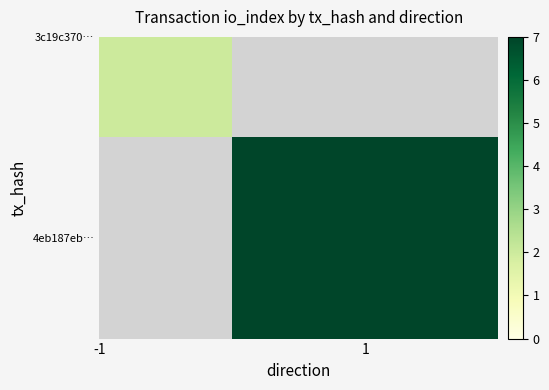

At -1, list the series in order from smallest to largest.

3c19c370…, 4eb187eb…